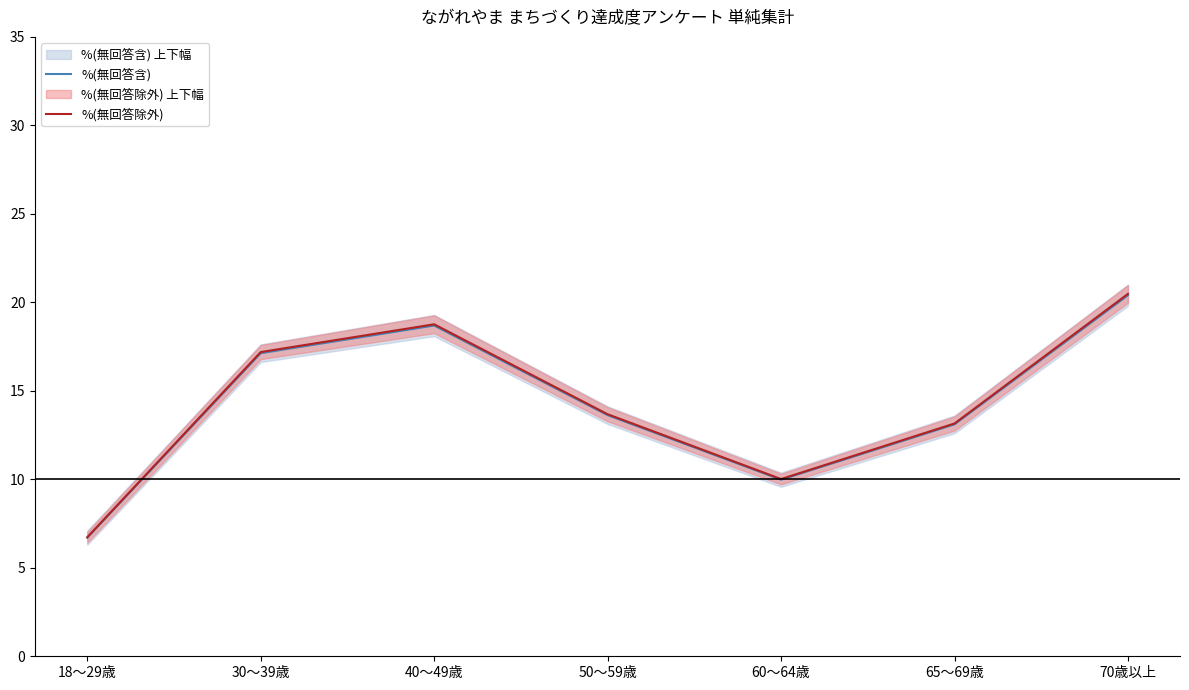

Which series has the largest total across all categories?

%(無回答除外)